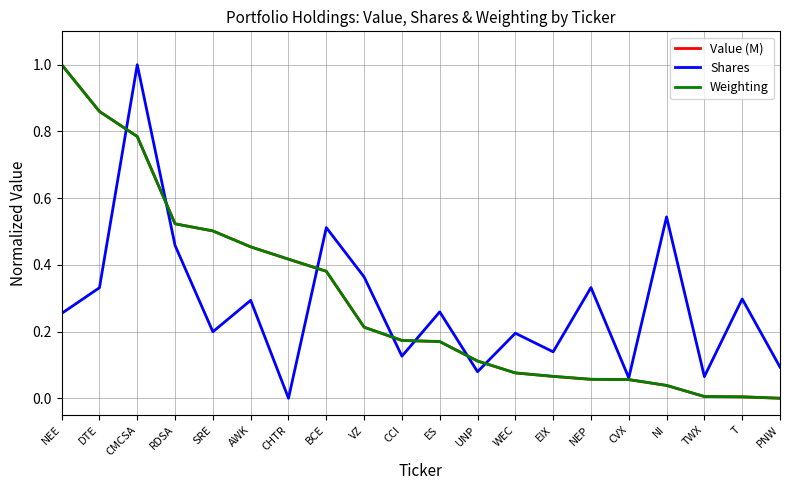

How many lines are shown in the chart?

3